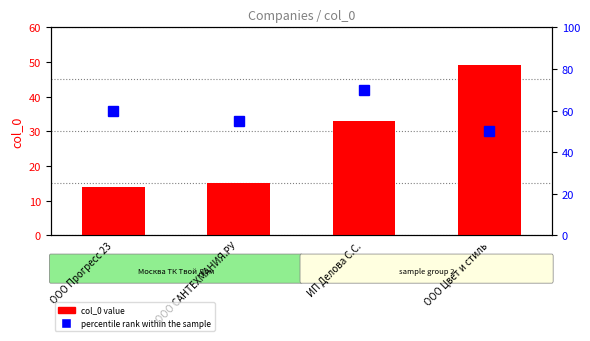

Which series has the widest spread of values?

col_0 value